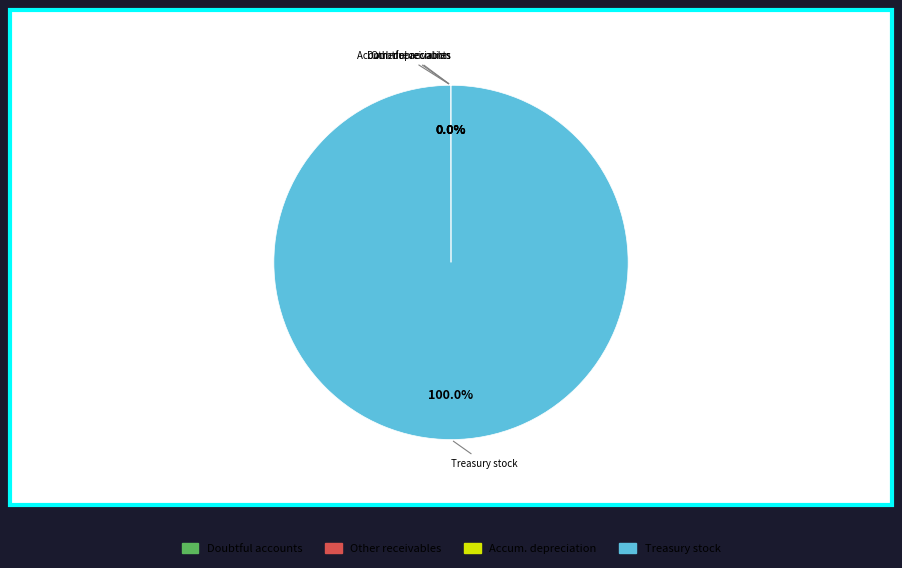

Is there a majority slice in this chart?

Yes